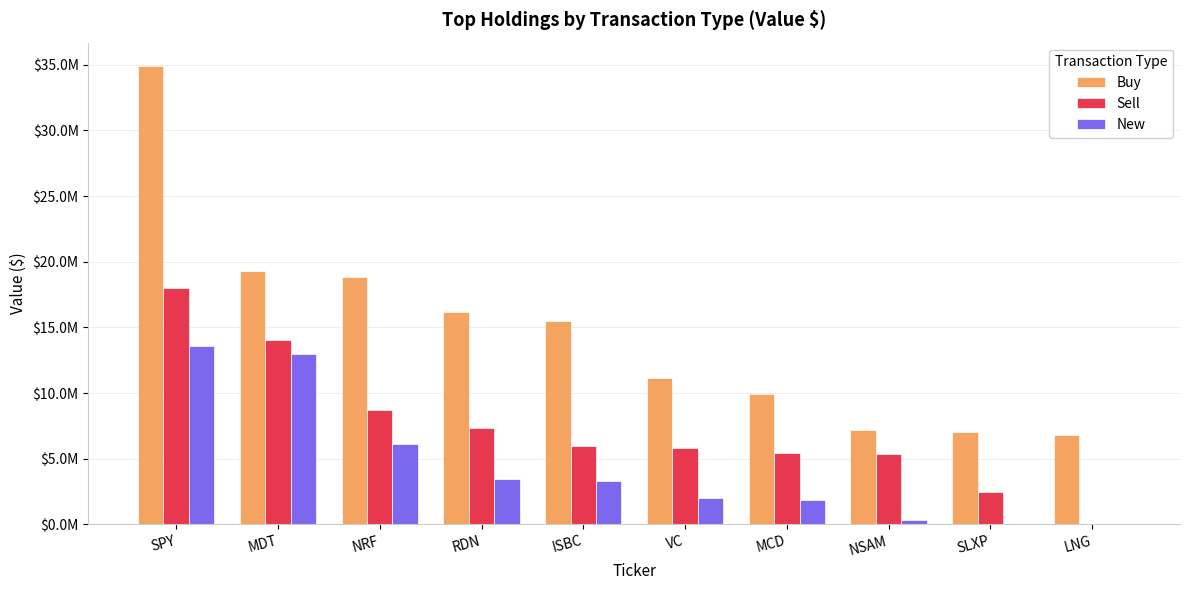

Does the chart contain stacked bars?

No